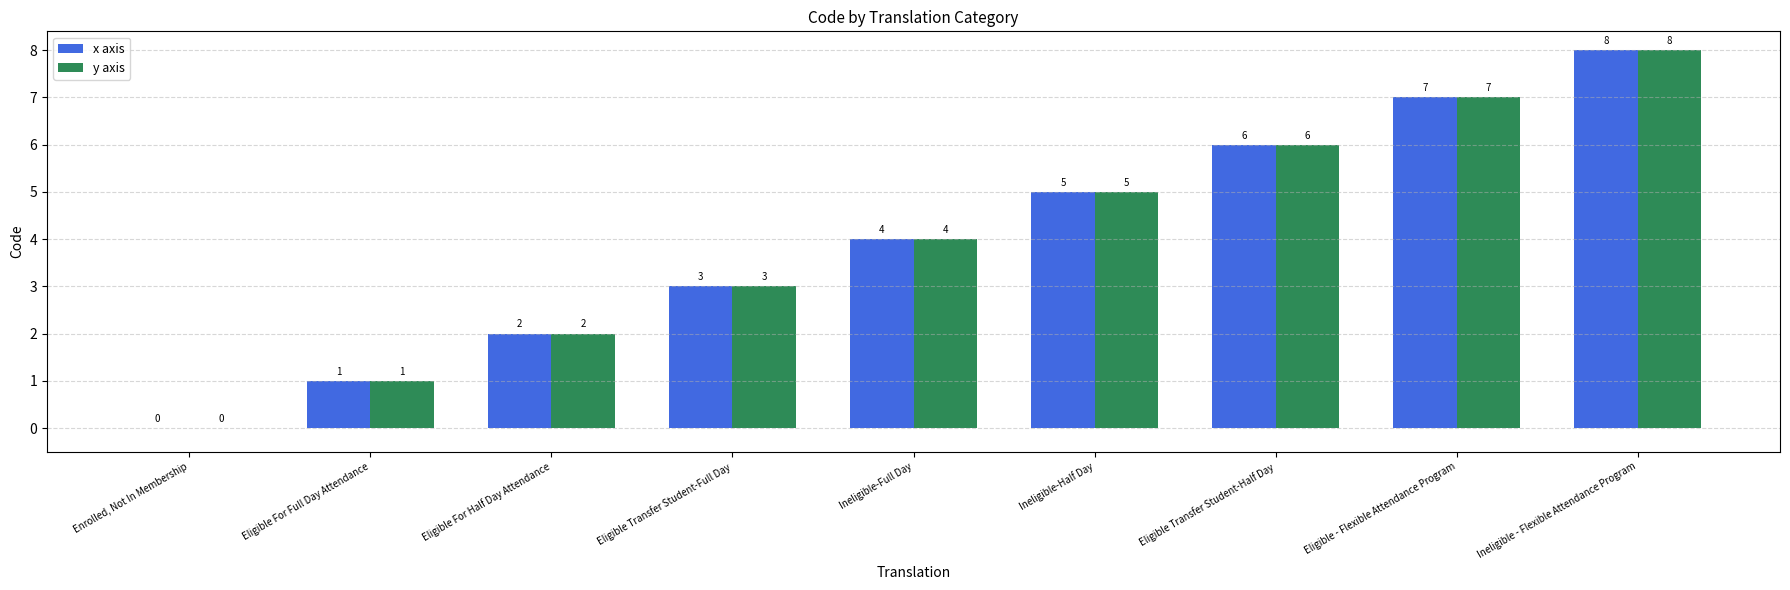

What is the highest value of the x axis series?

8